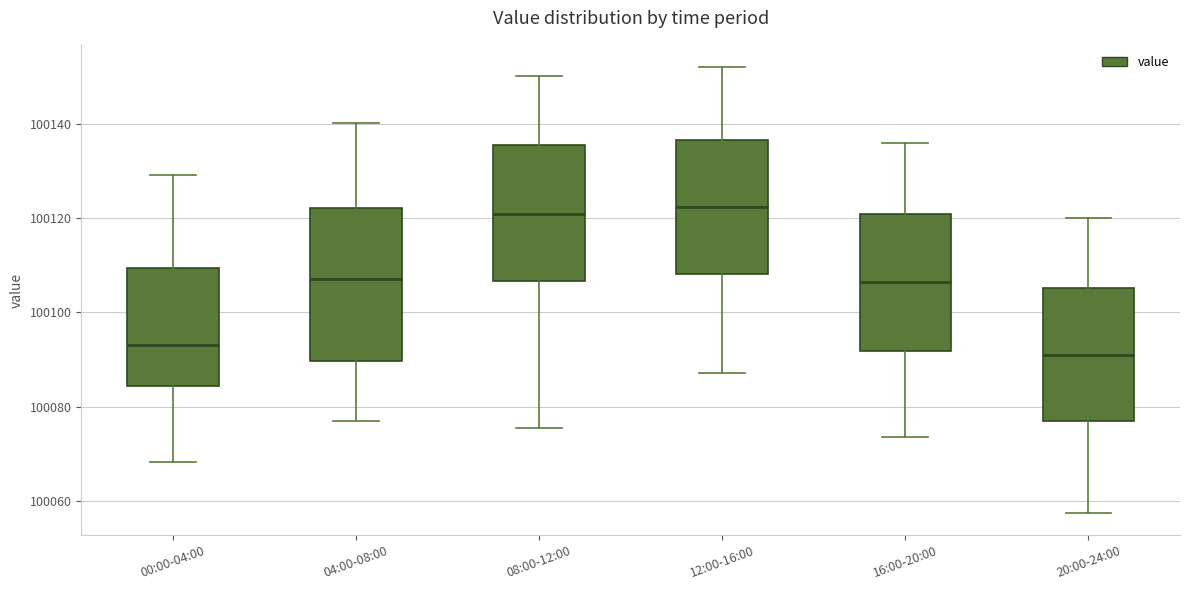

Which box has the lowest median line?

20:00-24:00